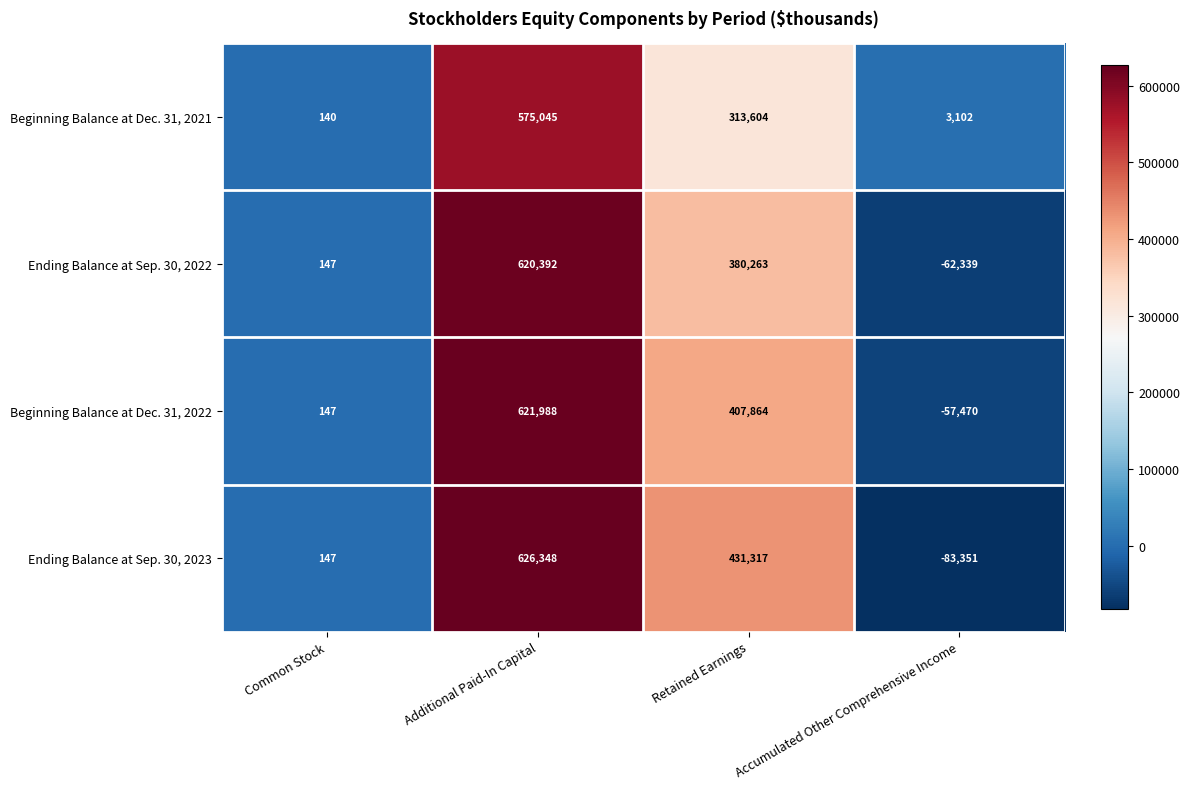

What is the difference between the maximum and minimum values in the Ending Balance at Sep. 30, 2022 series?

682731